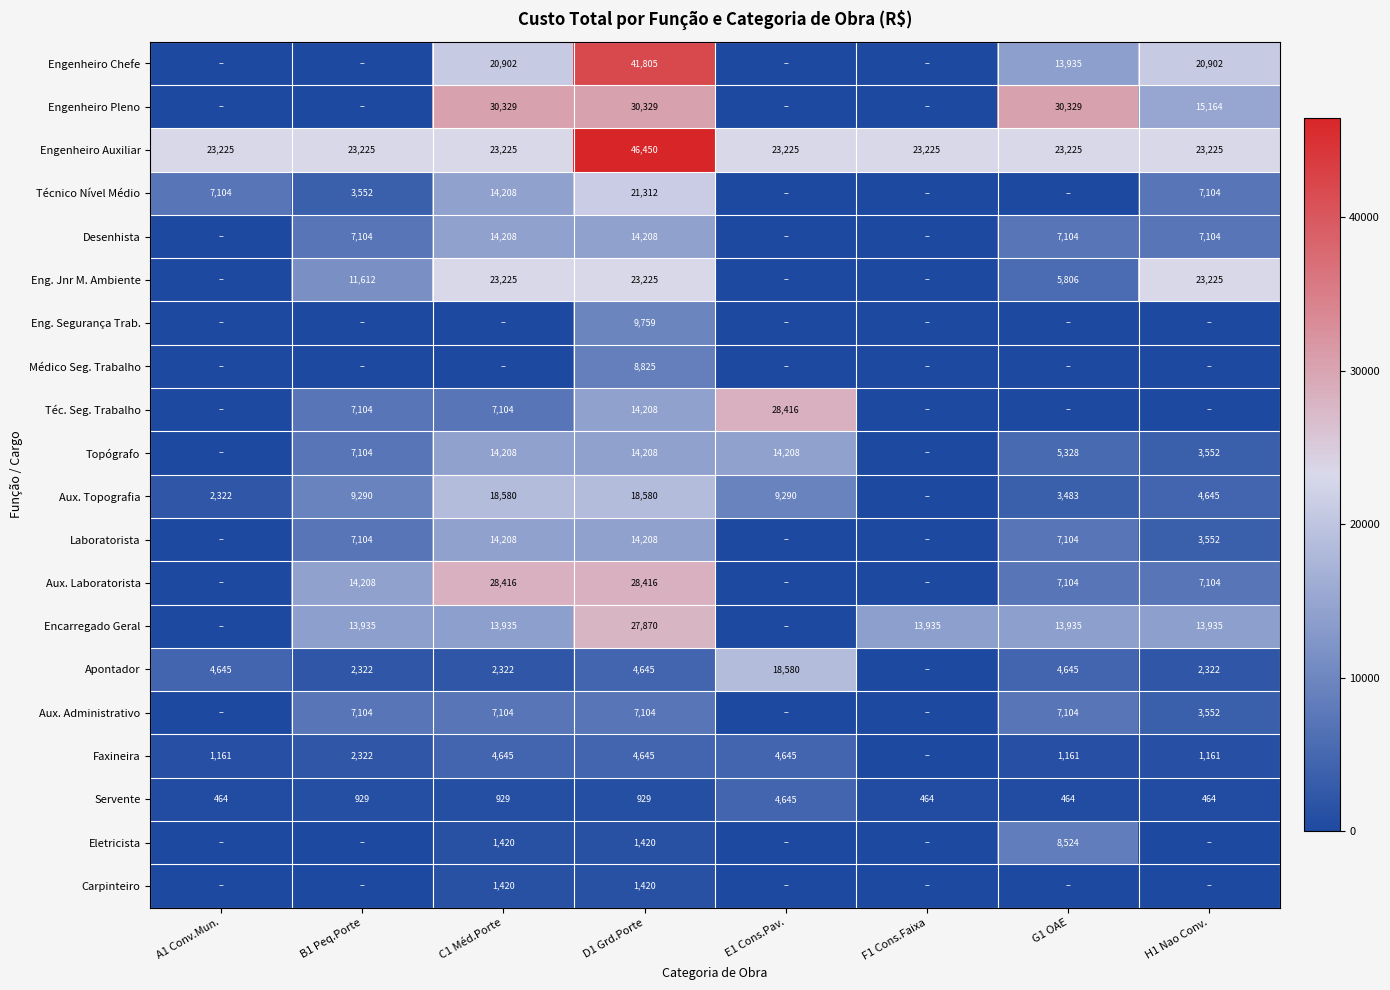

What is the difference between the Aux. Administrativo values at D1 Grd.Porte and H1 Nao Conv.?

3552